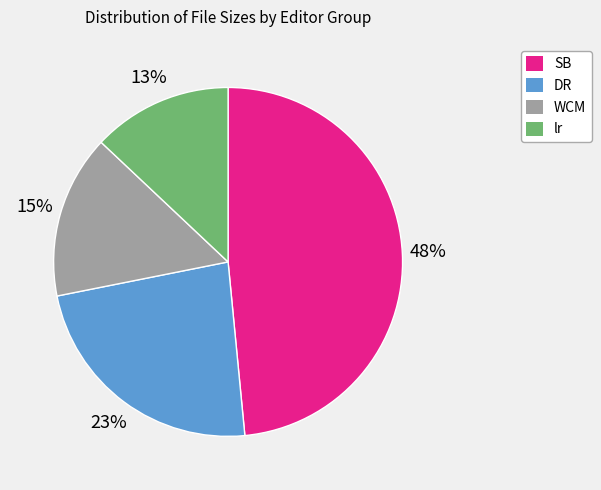

Approximately how many times larger is the value at DR compared to WCM?

1.5